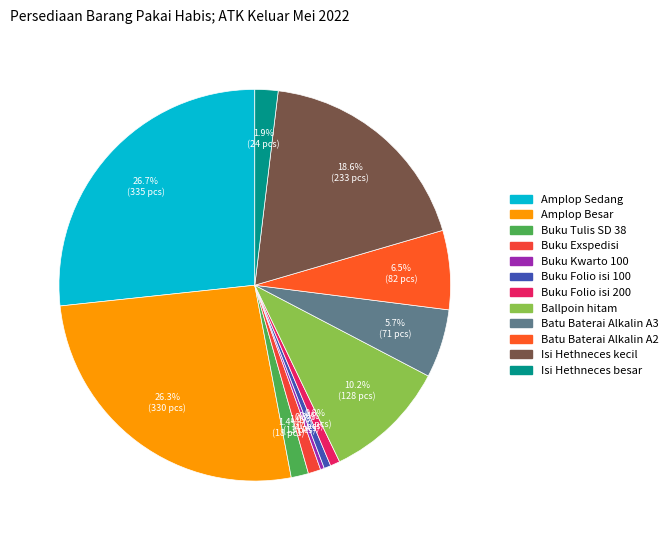

What percentage is NOT represented by Buku Kwarto 100?

99.7%